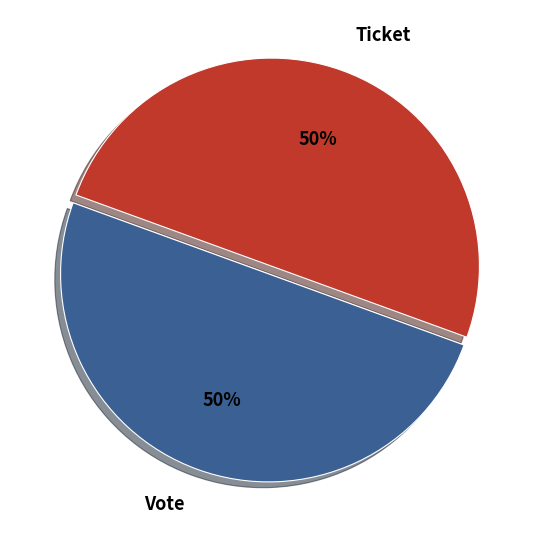

Is it true that Ticket is 13% of the pie?

False